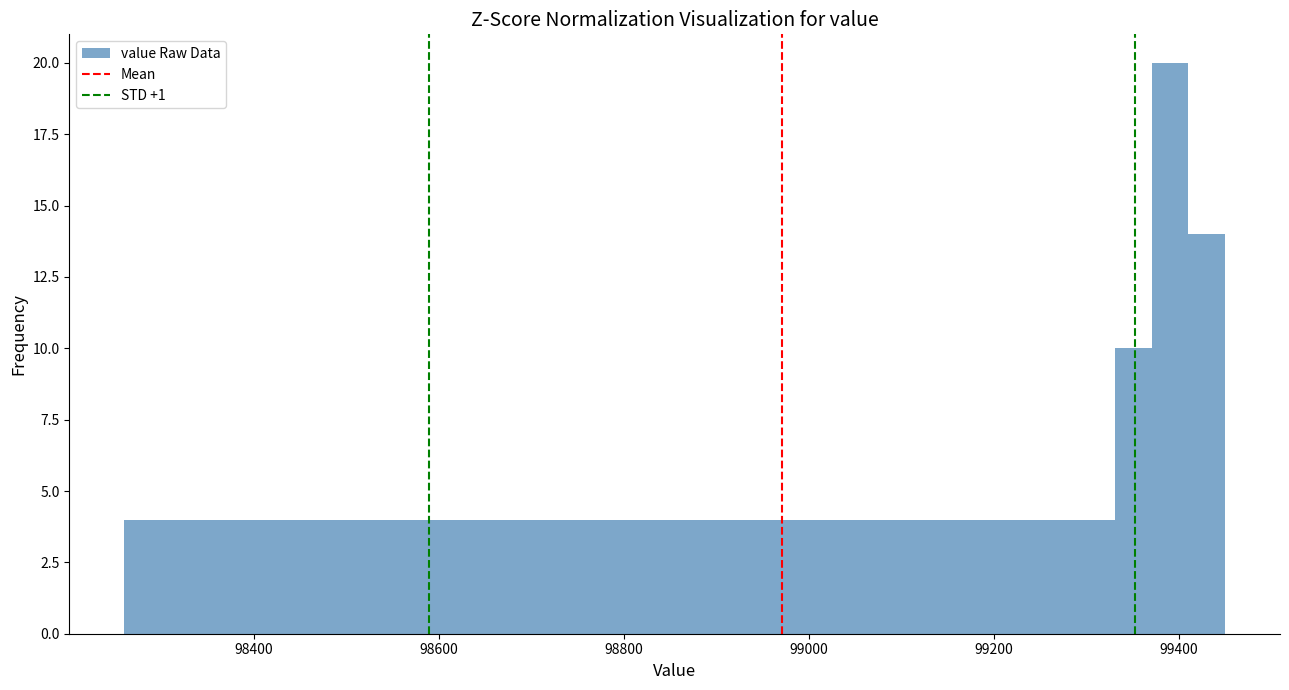

Around what value on the x-axis is the tallest bar? Give the approximate position of its centre, as read against the axis.

99400